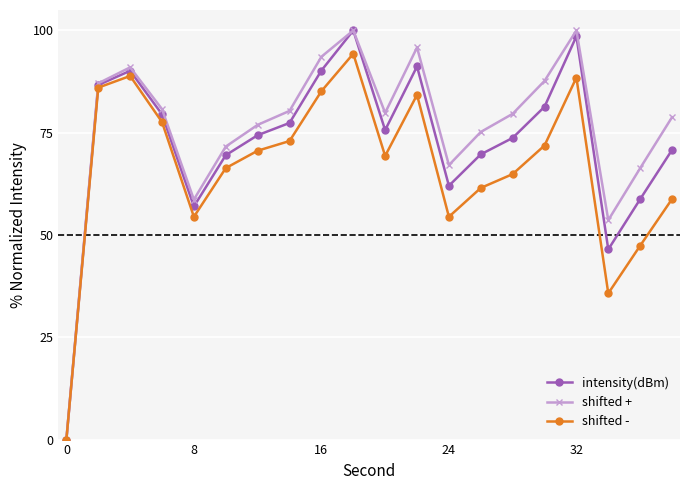

What is the maximum value shown in the chart?

100.0